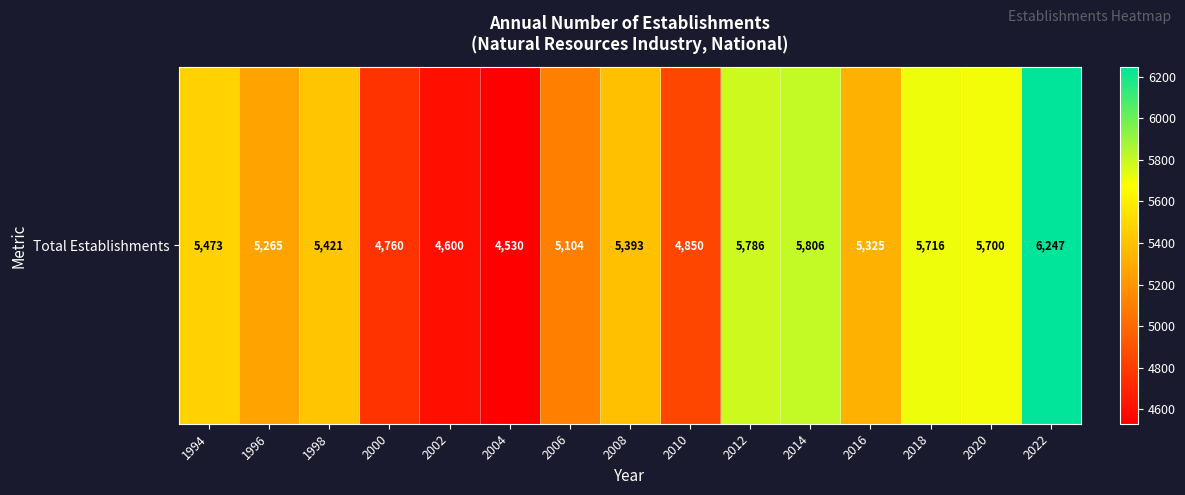

Count the number of data series in this chart.

1